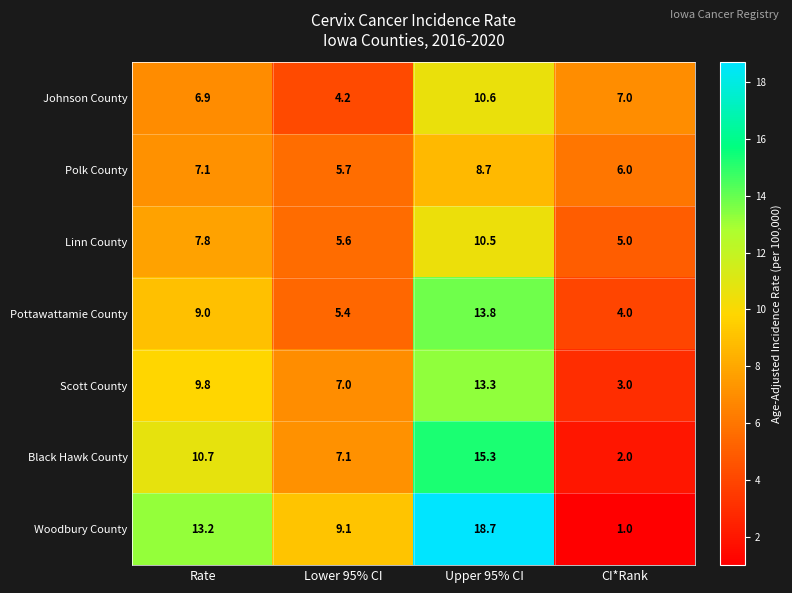

Which category has the lowest value across all series?

CI*Rank